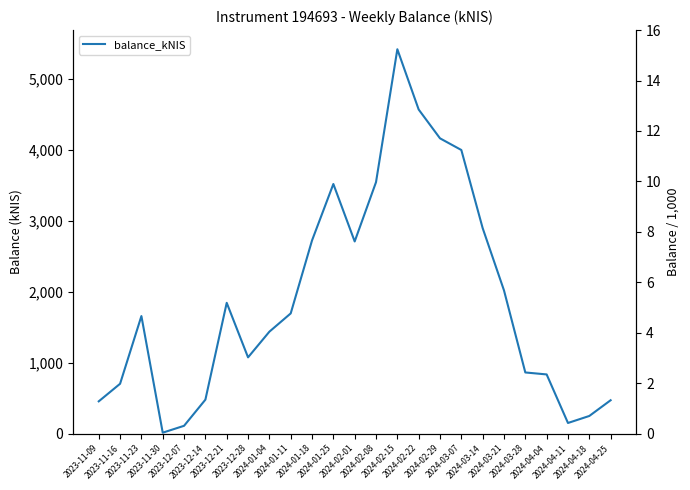

At which category does the data reach its first local valley?

2023-11-30